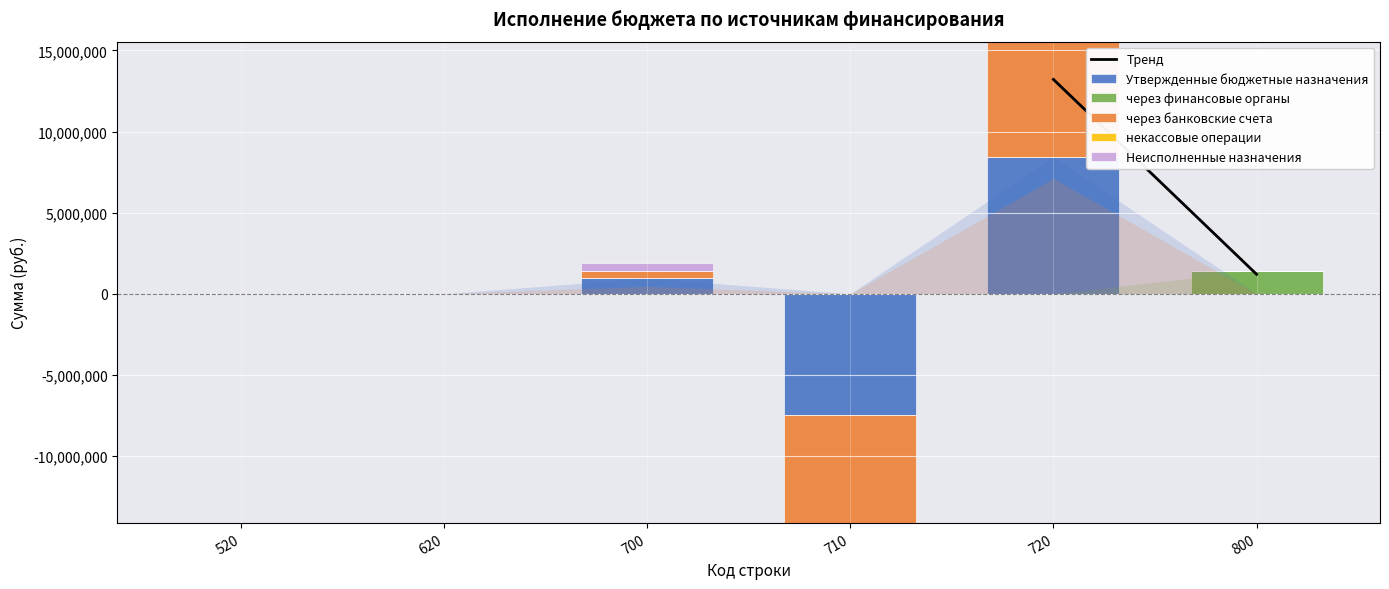

Where is некассовые операции nearest to the value 0?

520